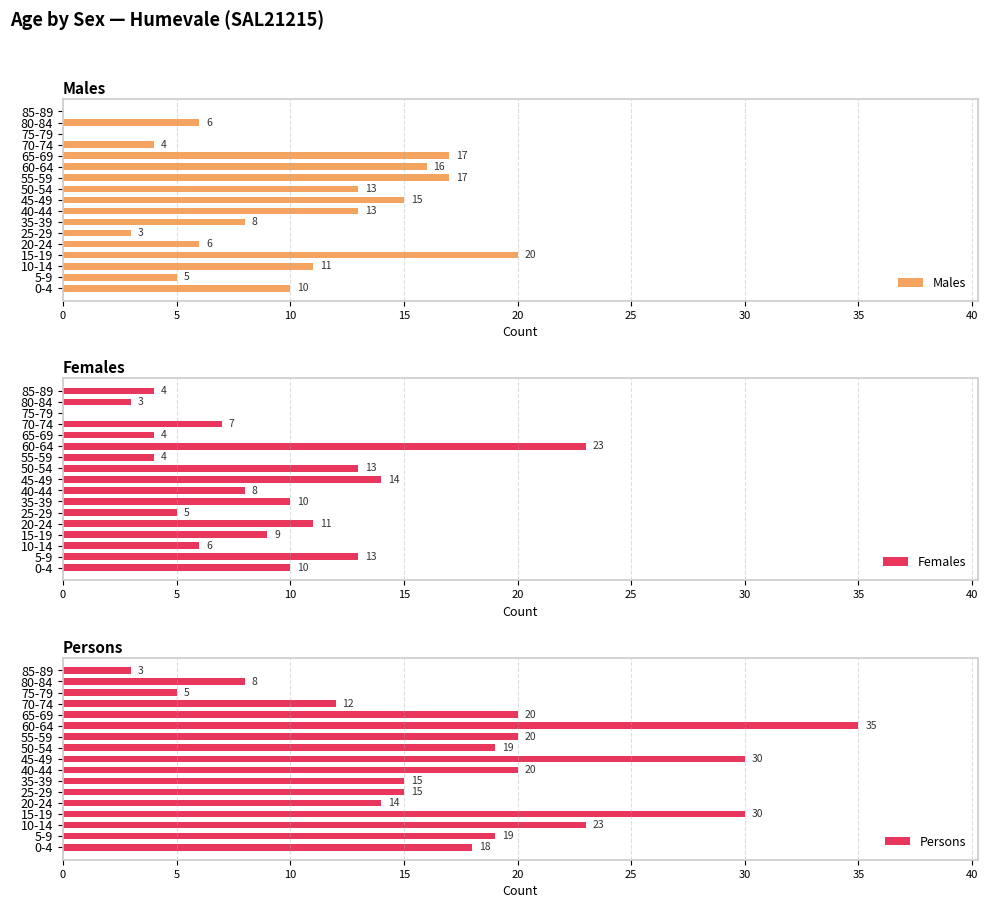

At which label is Females closest to 11?

20-24